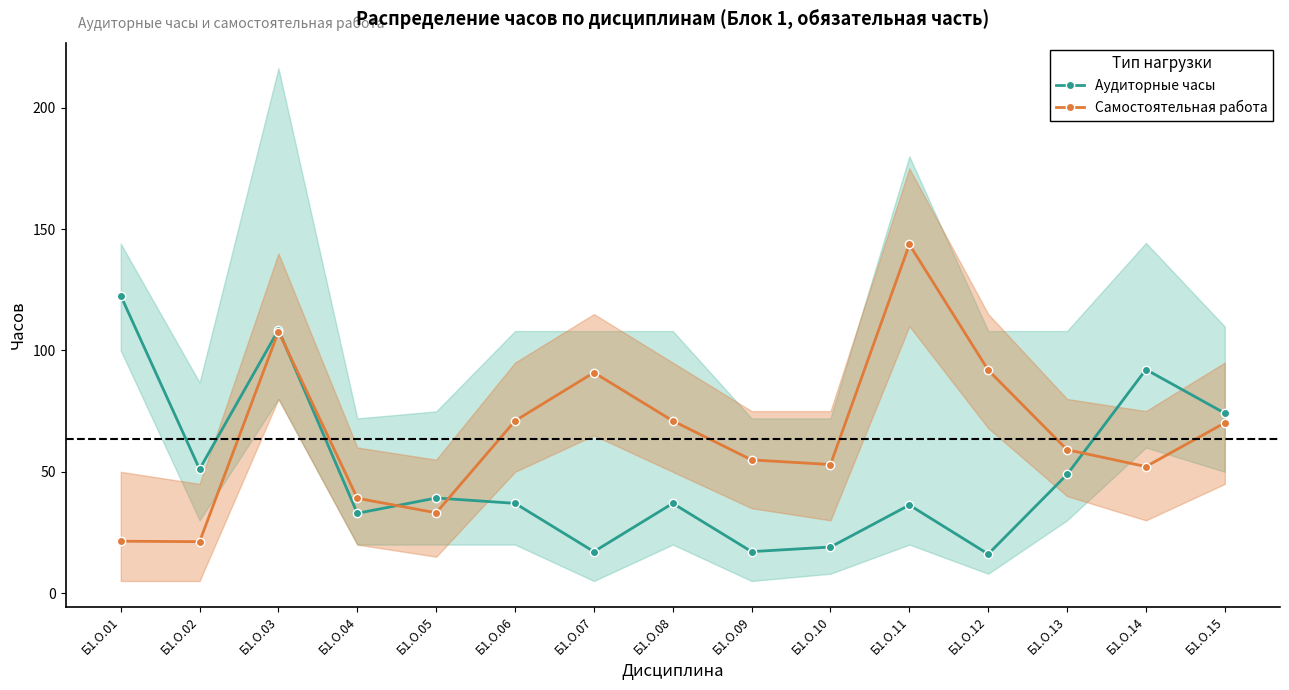

At which label is Аудиторные часы closest to 69?

Б1.О.15